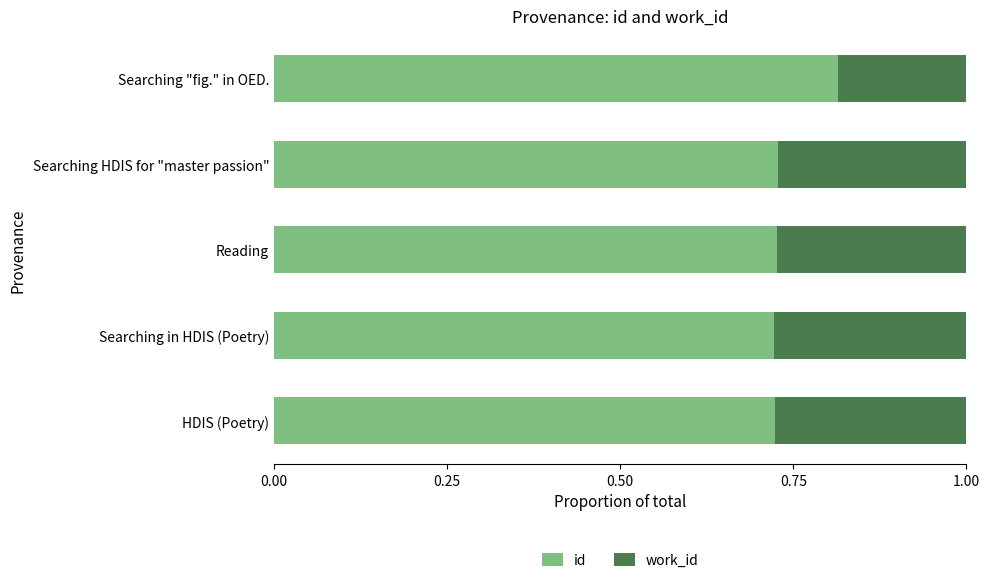

What is the total value across all series at Reading?

1.0